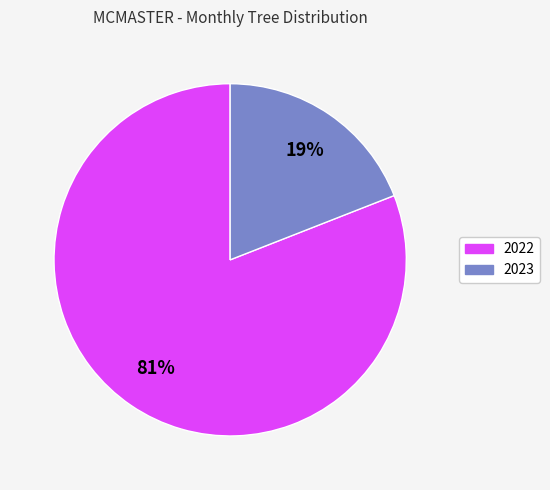

Does any single category account for the majority?

Yes